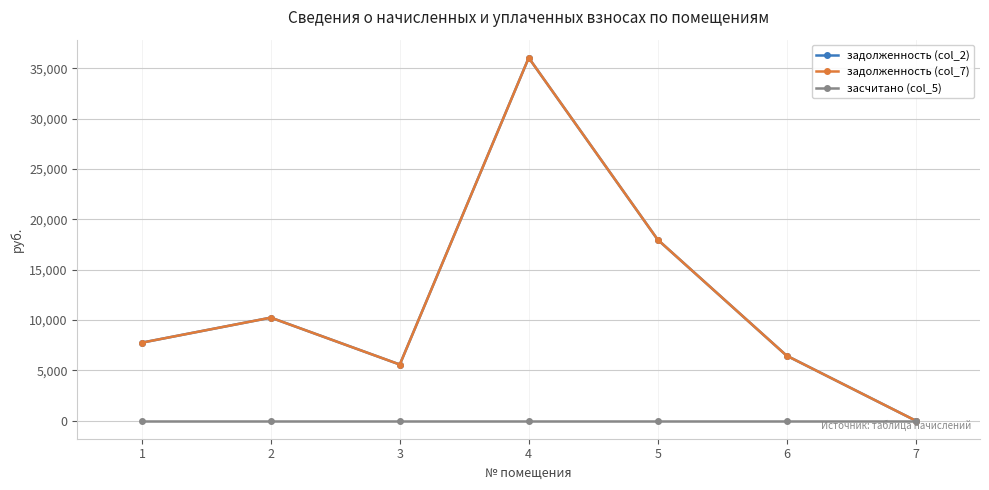

The value of задолженность (col_7) at 4 is 14824.9. True or false?

False